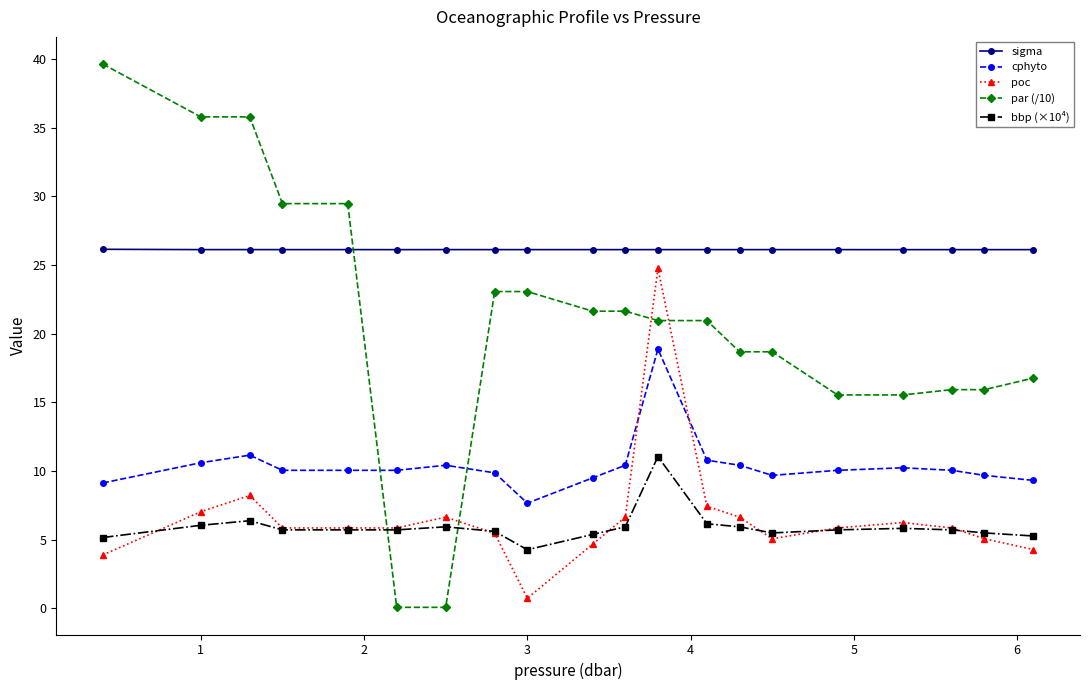

At how many categories does at least one series exceed 29?

5